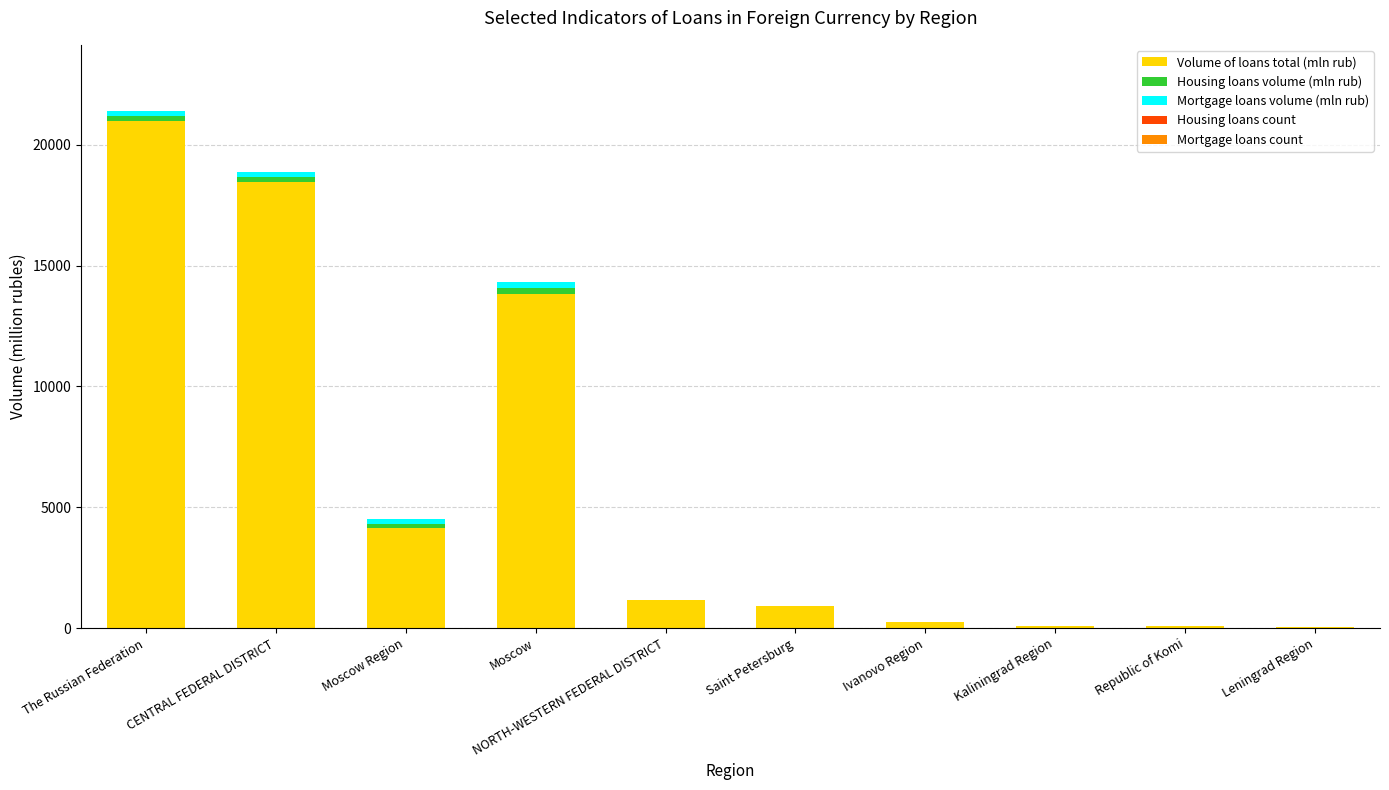

The value of Volume of loans total (mln rub) at Moscow is 13830.0. True or false?

True